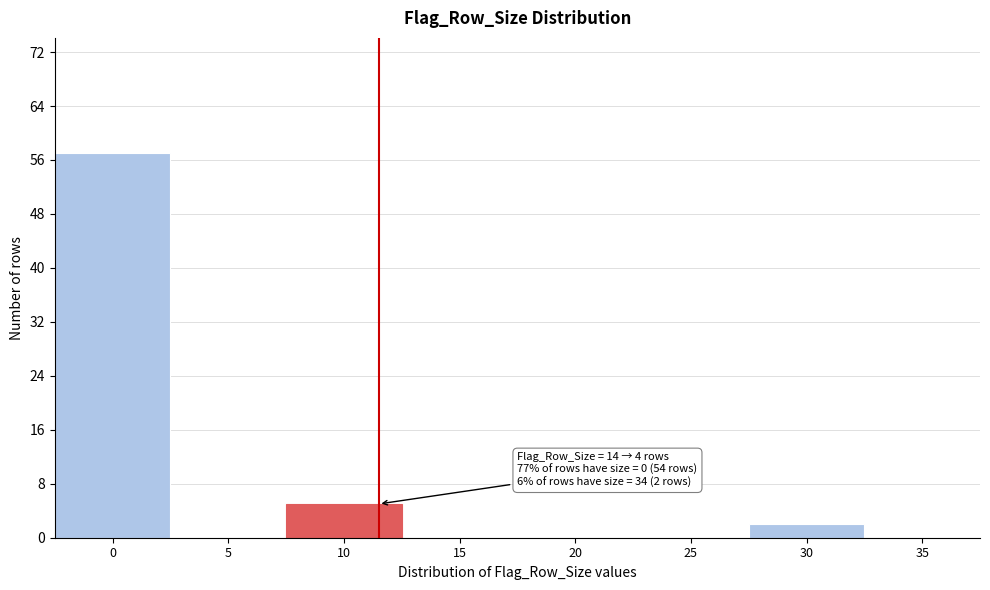

Reading left to right, what are all the values shown in this chart?

0=57	5=0	10=5	15=0	20=0	25=0	30=2	35=0